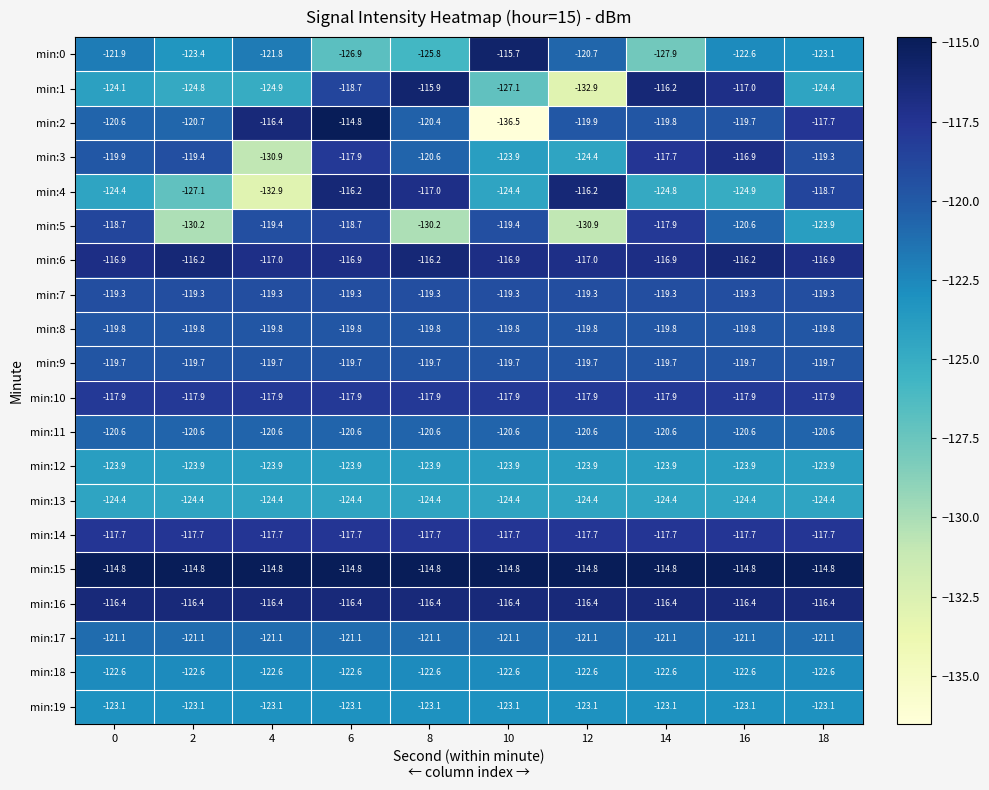

Which category has the lowest value across all series?

10